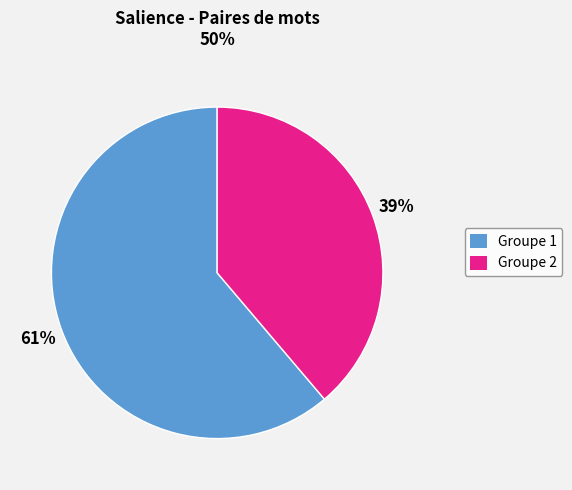

Is there any slice that represents more than half of the pie?

Yes